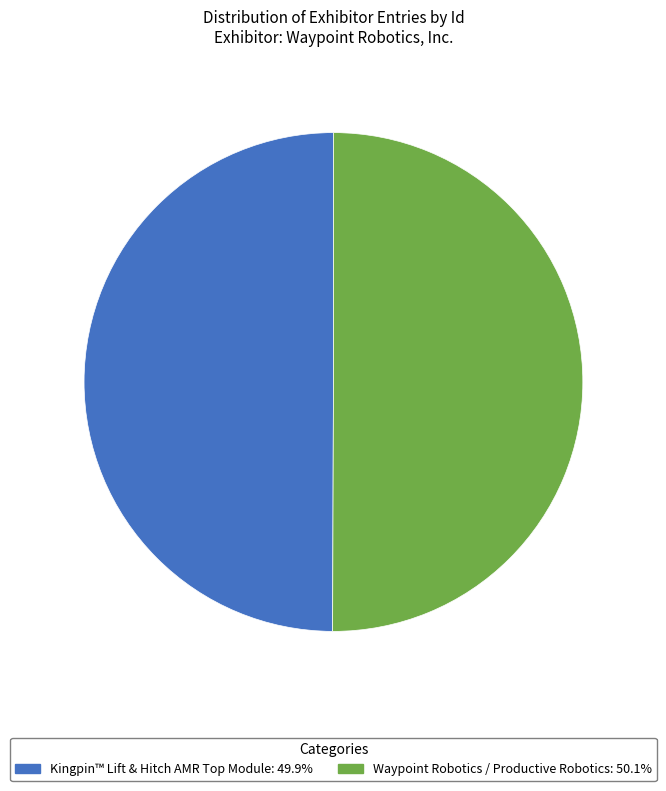

How many segments does this pie chart have?

2